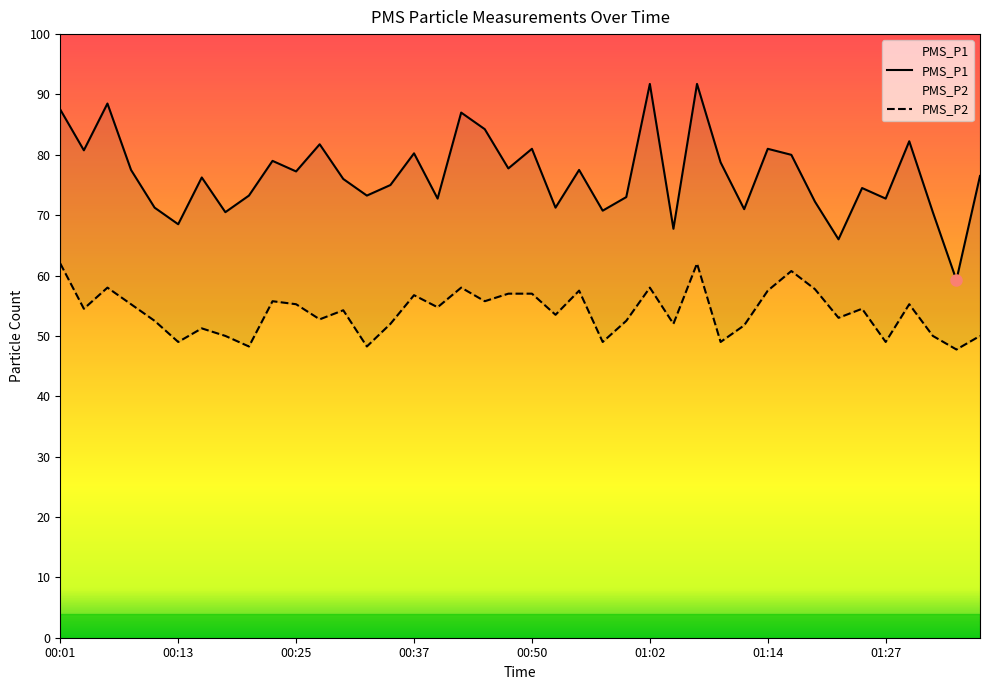

Which category has the highest value in the PMS_P2 series?

00:01